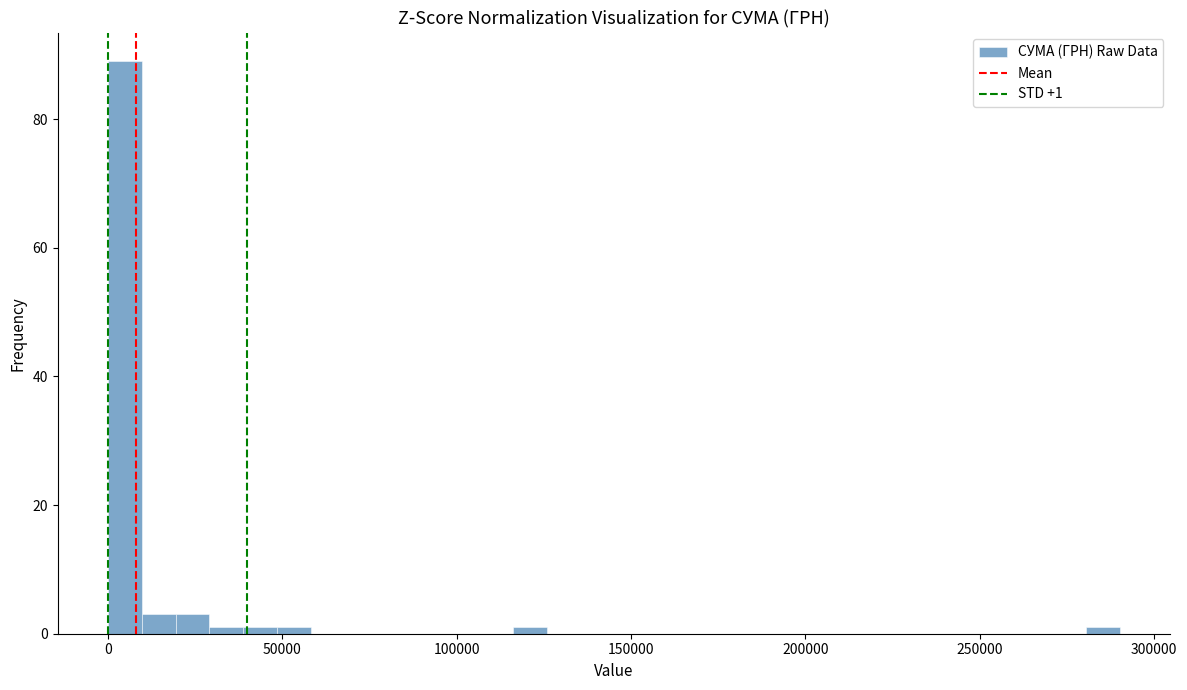

Read against the x-axis, roughly where is the centre of the tallest bar?

5000